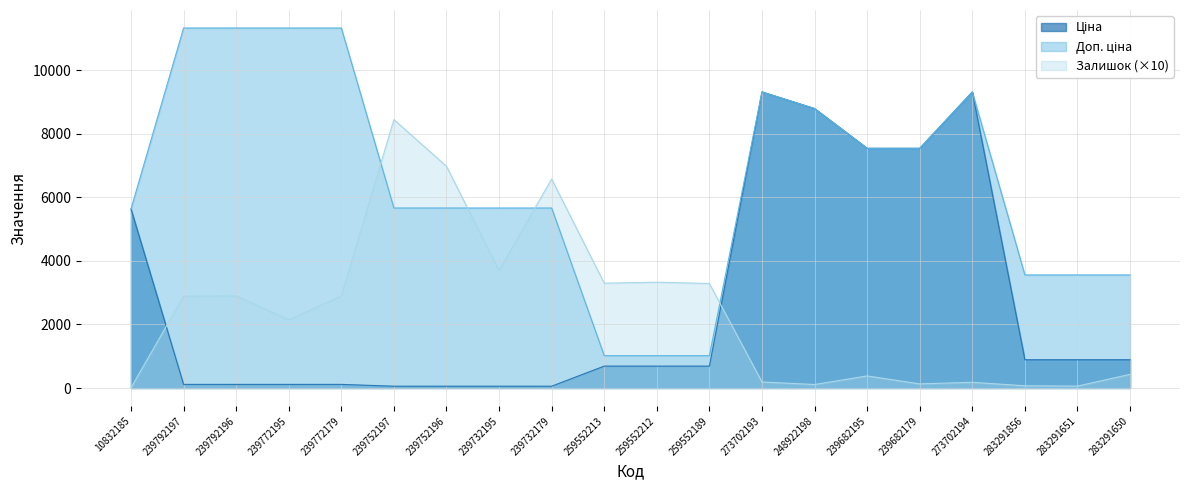

Reading right to left, list all the values displayed in this chart.

Ціна: 283291650=889.9	283291651=889.9	283291856=889.9	273702194=9321.4	239682179=7545.9	239682195=7545.9	248922198=8797.6	273702193=9321.4	259552189=689.1	259552212=689.1	259552213=689.1	239732179=56.7	239732195=56.7	239752196=56.7	239752197=56.7	239772179=113.3	239772195=113.3	239792196=113.3	239792197=113.3	10832185=5636.0
Доп. ціна: 283291650=3559.7	283291651=3559.7	283291856=3559.7	273702194=9321.4	239682179=7545.9	239682195=7545.9	248922198=8797.6	273702193=9321.4	259552189=1017.8	259552212=1017.8	259552213=1017.8	239732179=5667.0	239732195=5667.0	239752196=5667.0	239752197=5667.0	239772179=11334.0	239772195=11334.0	239792196=11334.0	239792197=11334.0	10832185=5636.0
Залишок: 283291650=430.0	283291651=60.0	283291856=70.0	273702194=180.0	239682179=130.0	239682195=380.0	248922198=110.0	273702193=190.0	259552189=3290.0	259552212=3330.0	259552213=3300.0	239732179=6580.0	239732195=3700.0	239752196=6980.0	239752197=8450.0	239772179=2900.0	239772195=2150.0	239792196=2900.0	239792197=2890.0	10832185=10.0